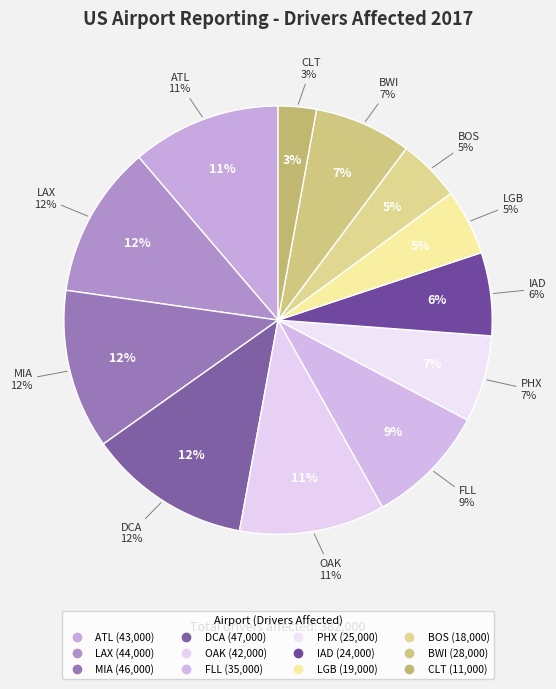

To the nearest percent, what percentage of the pie is CLT?

3%